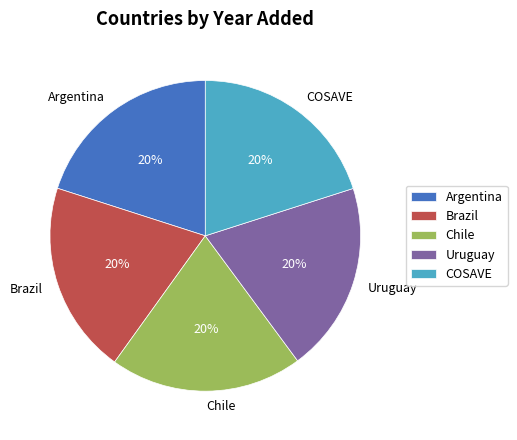

Does any single category account for the majority?

No